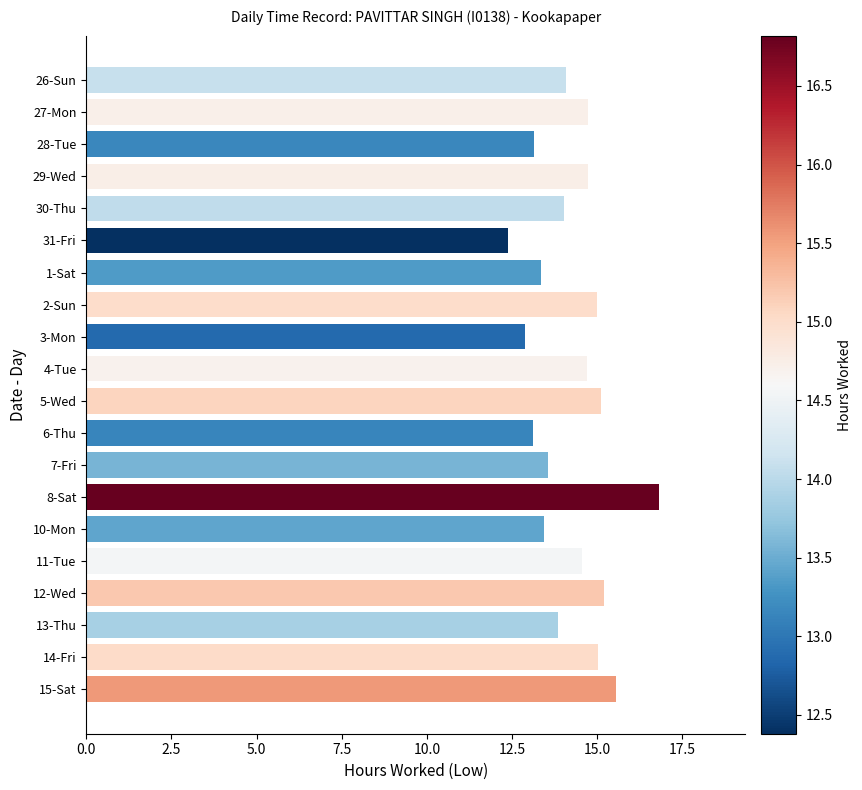

What is the ratio of the value at 5-Wed to the value at 27-Mon?

1.0